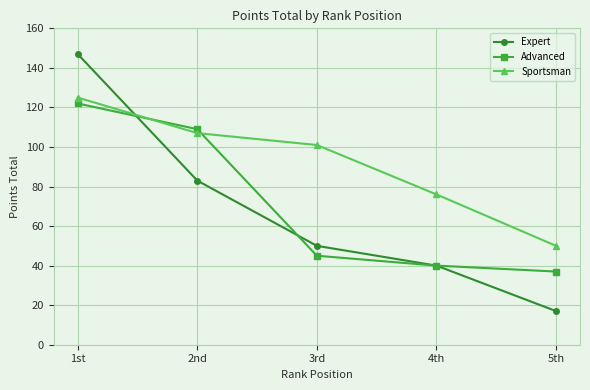

What is the difference between the maximum and second lowest values in the Expert series?

107